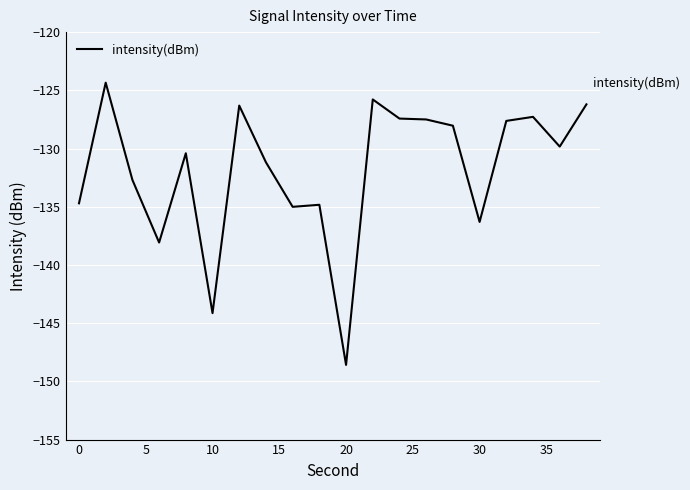

What is the difference between the maximum and minimum values?

24.2